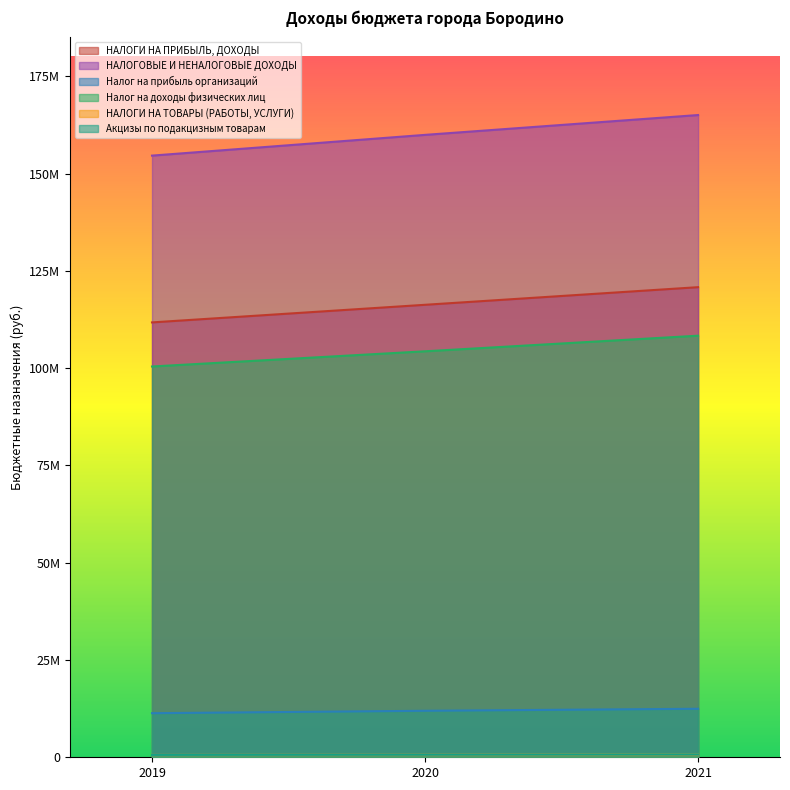

What is the difference between the highest and lowest values at 2020?

159305172.1